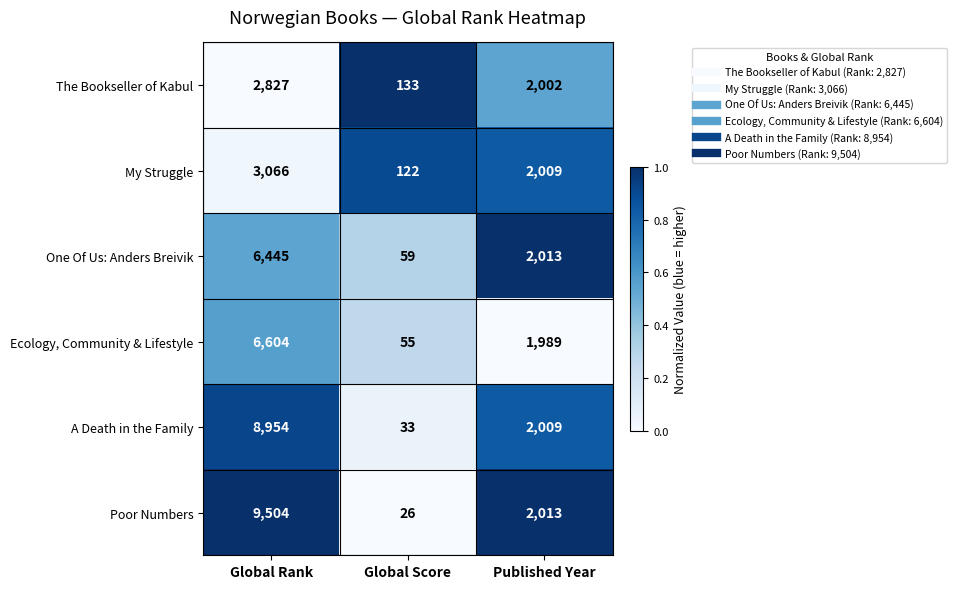

Read the The Bookseller of Kabul value at Published Year, to the nearest 10.

2000